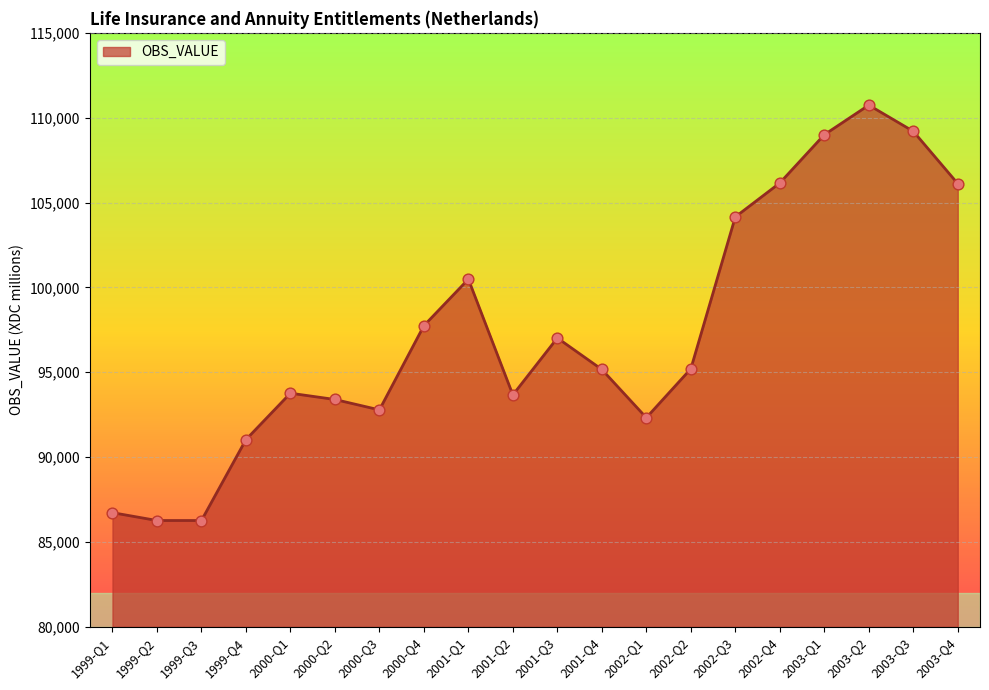

Between 1999-Q2 and 2001-Q3, which is larger?

2001-Q3